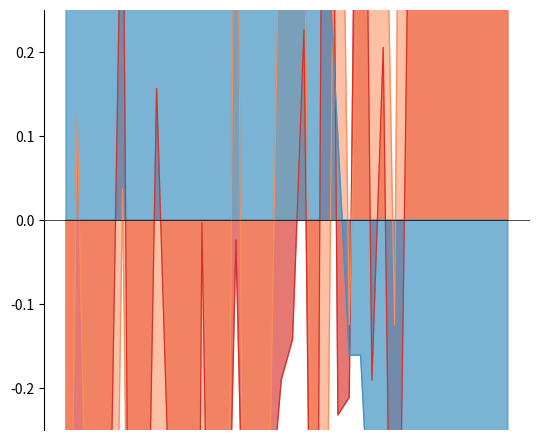

At 00:06, list the series in order from smallest to largest.

SDS_P1, SDS_P2, Temp